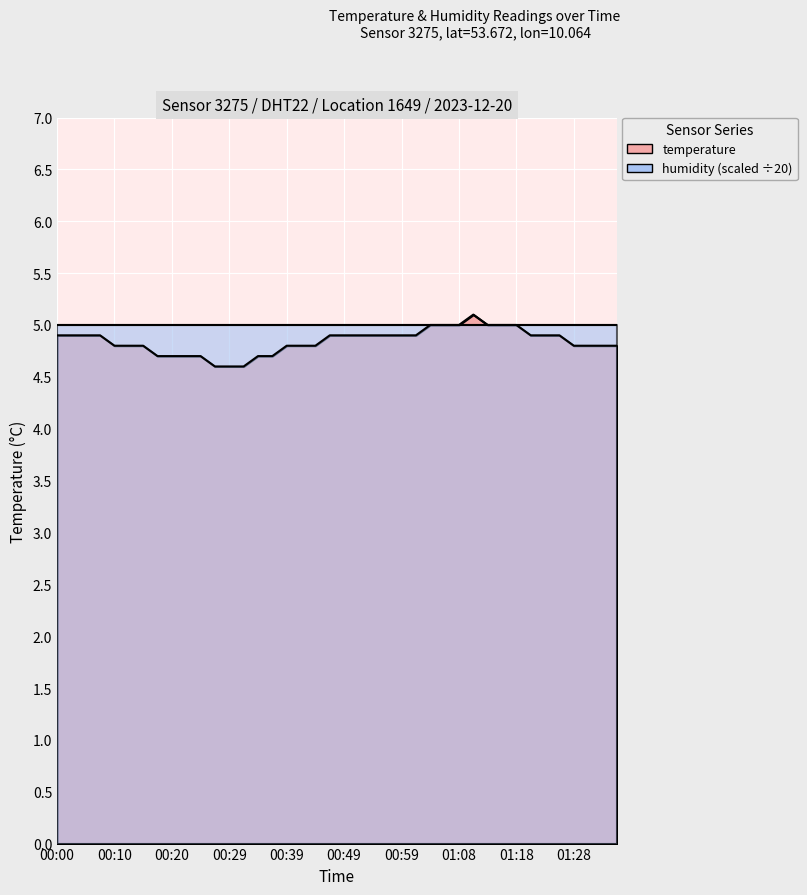

The chart shows a value of 1.4 at 01:06. True or false?

False